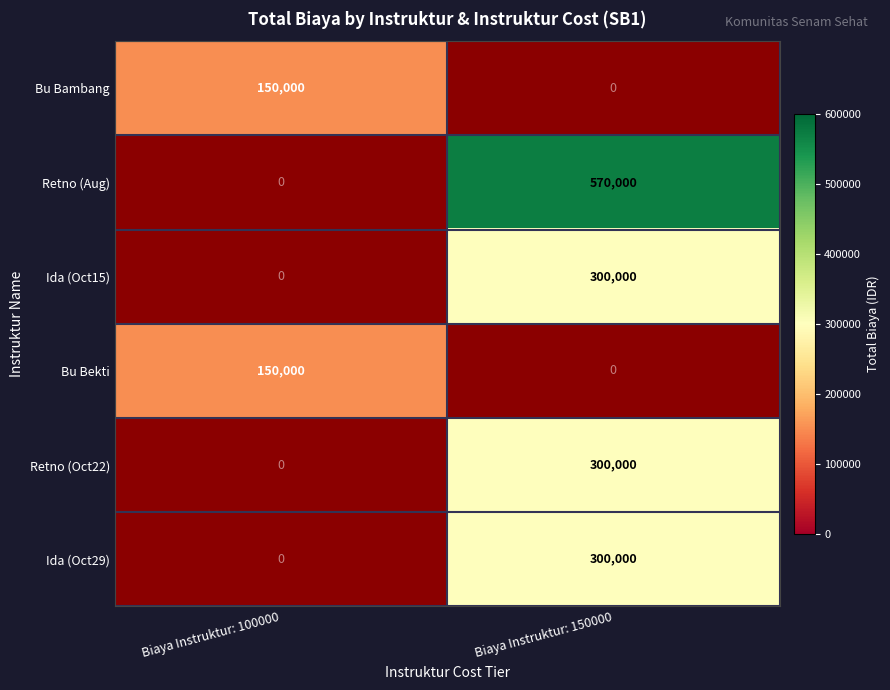

At which category does the chart reach its minimum across all series?

Biaya Instruktur: 100000